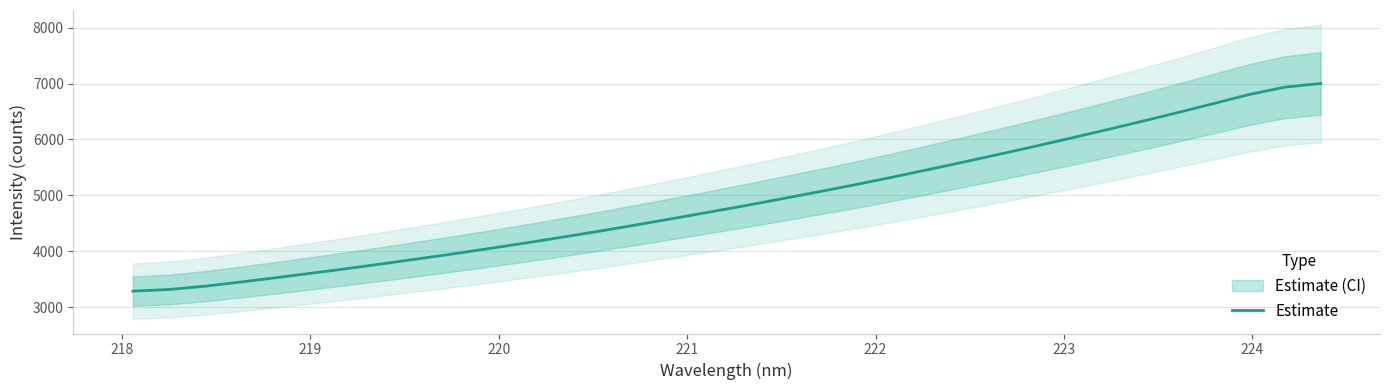

What is the highest value of the Estimate series?

7000.2